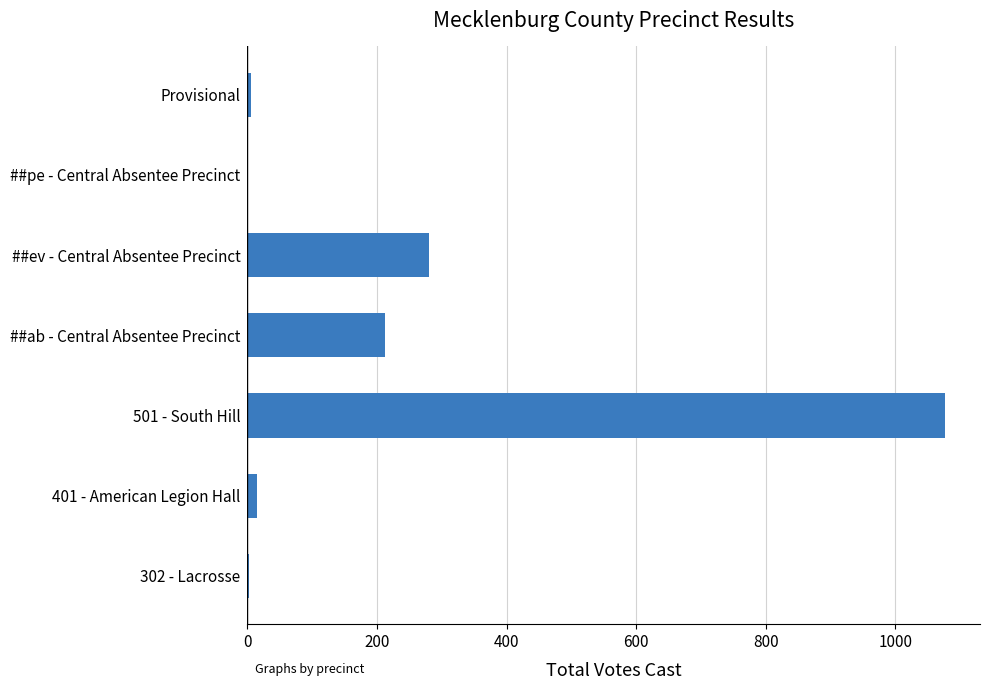

Where is the data nearest to the value 538?

##ev - Central Absentee Precinct